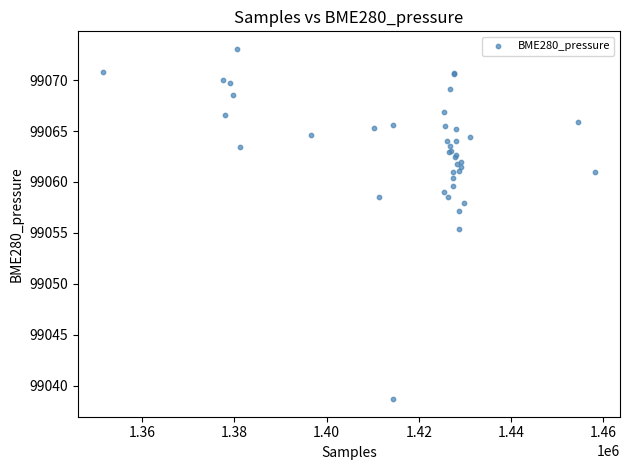

What Y value in the scatter plot is closest to 99055?

99055.4